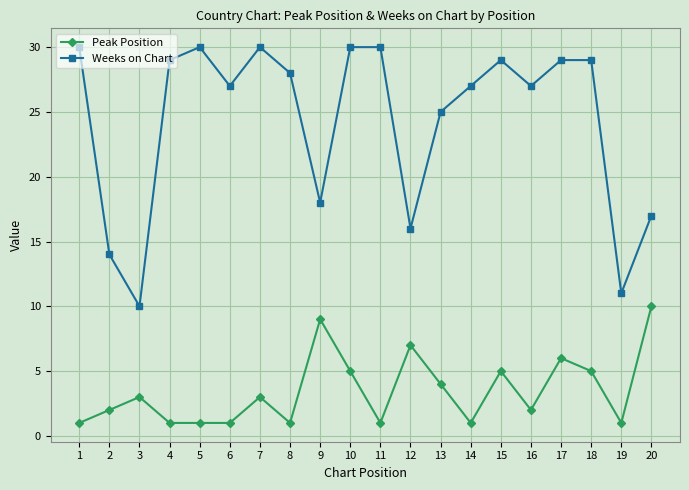

Count the number of categories in the chart.

20